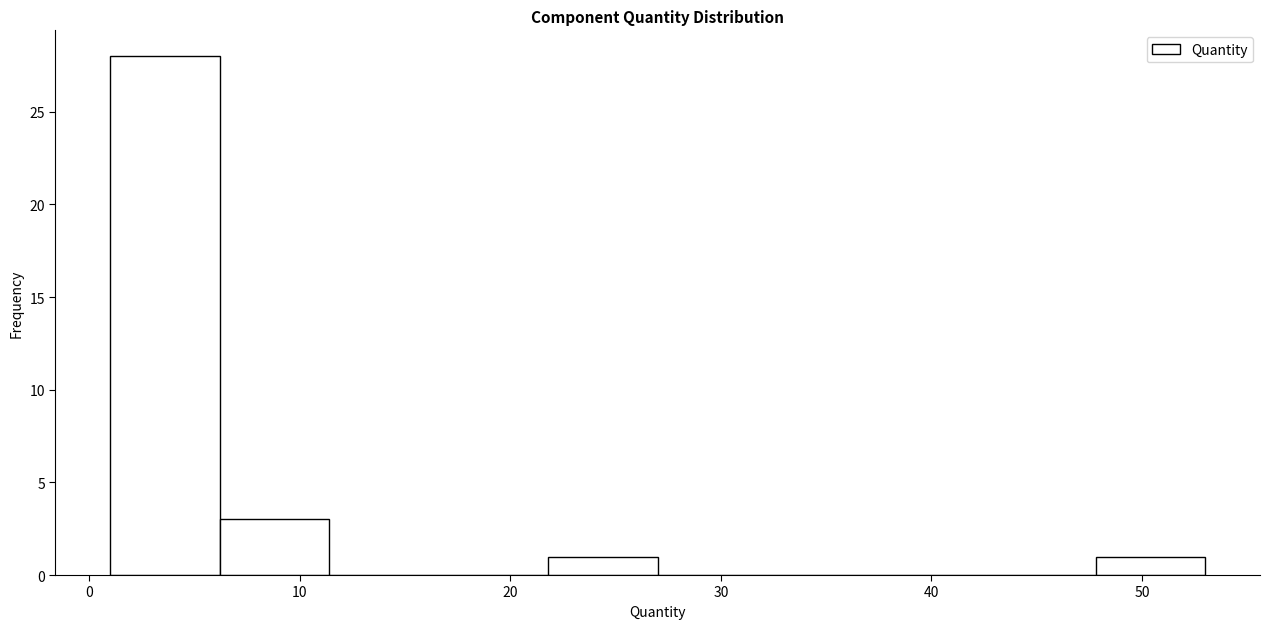

Which range on the x-axis has the tallest bar?

1.0 to 6.2